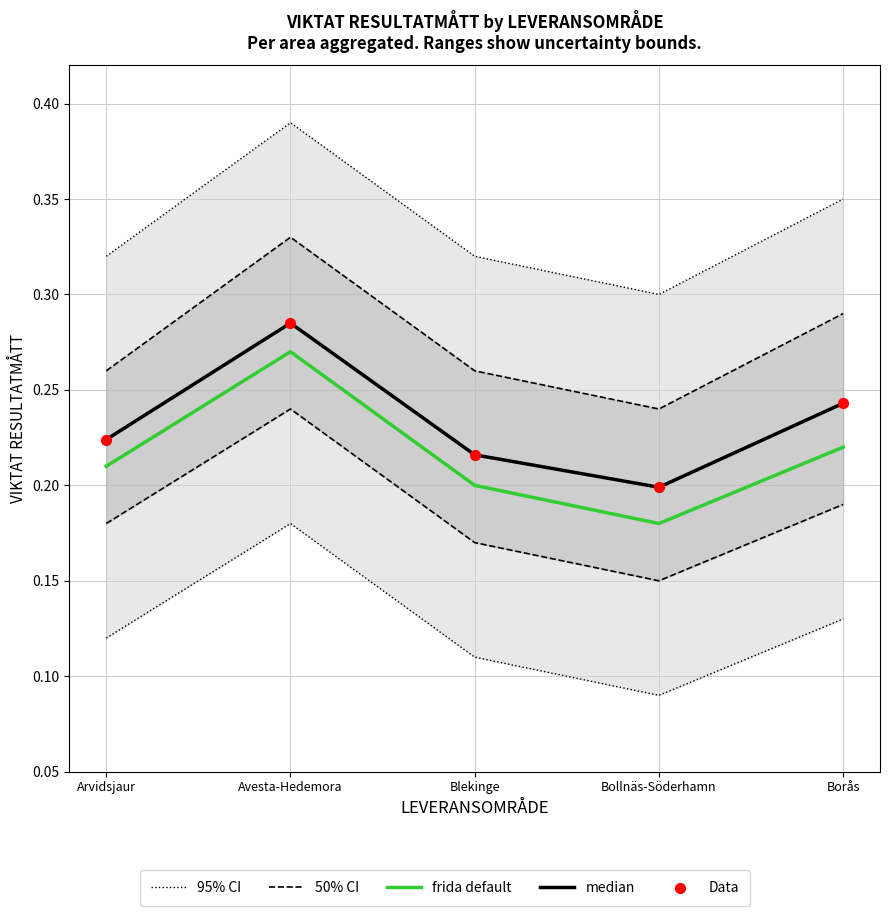

Which series contains the lowest Y value?

frida default